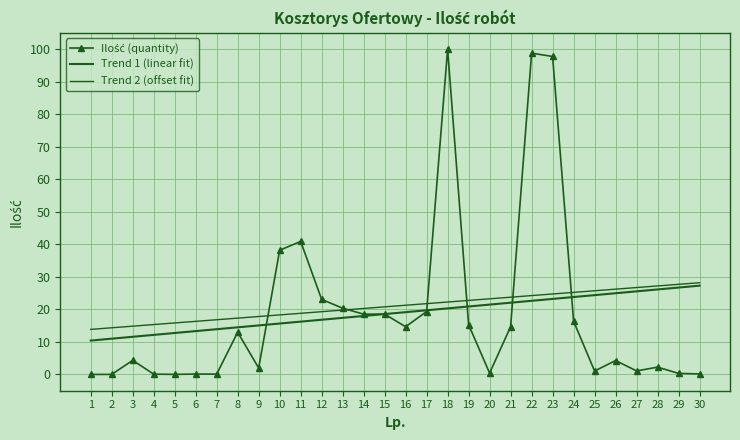

At how many categories does at least one series exceed 92?

3